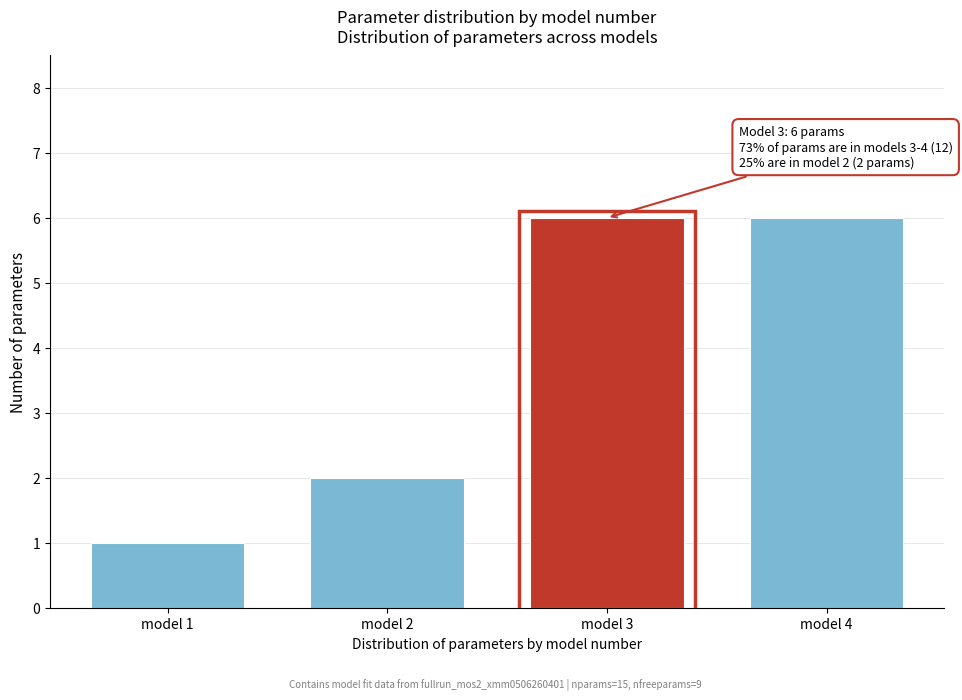

Reading right to left, what are all the values shown in this chart?

6	6	2	1